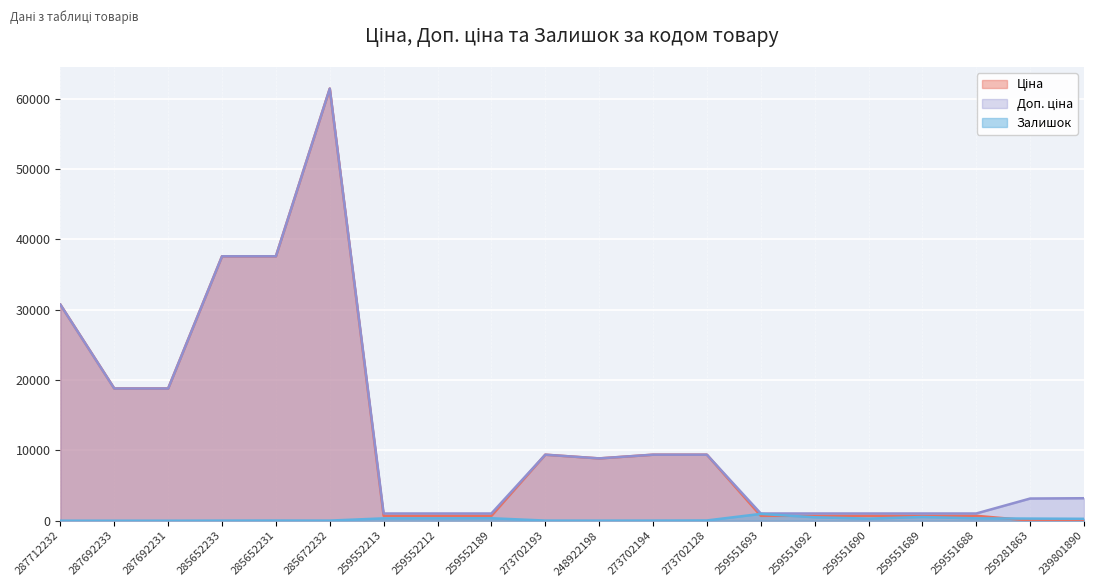

At 287712232, list the series in order from largest to smallest.

Ціна, Доп. ціна, Залишок